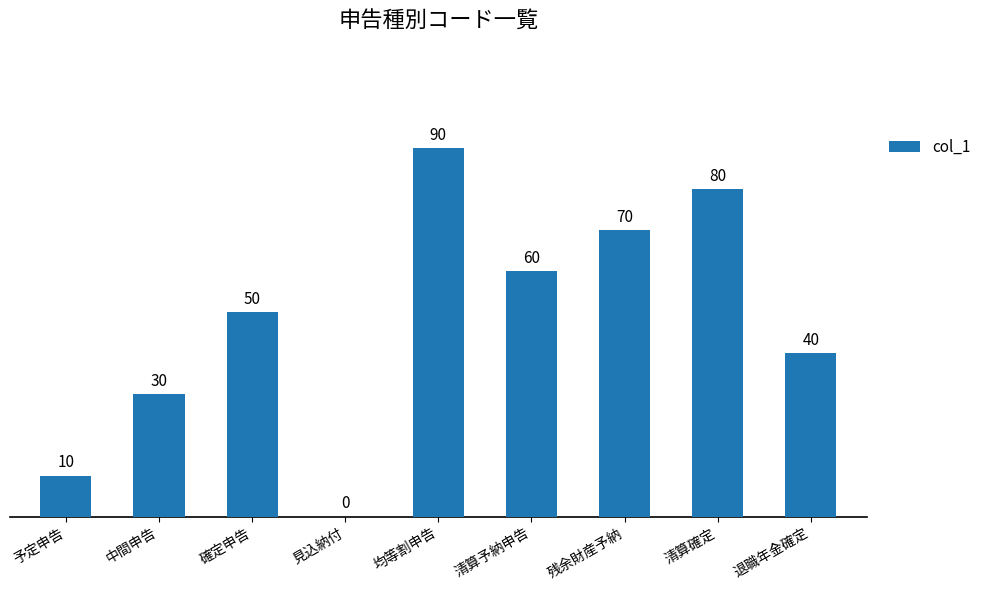

The value at 予定申告 is 10. True or false?

True